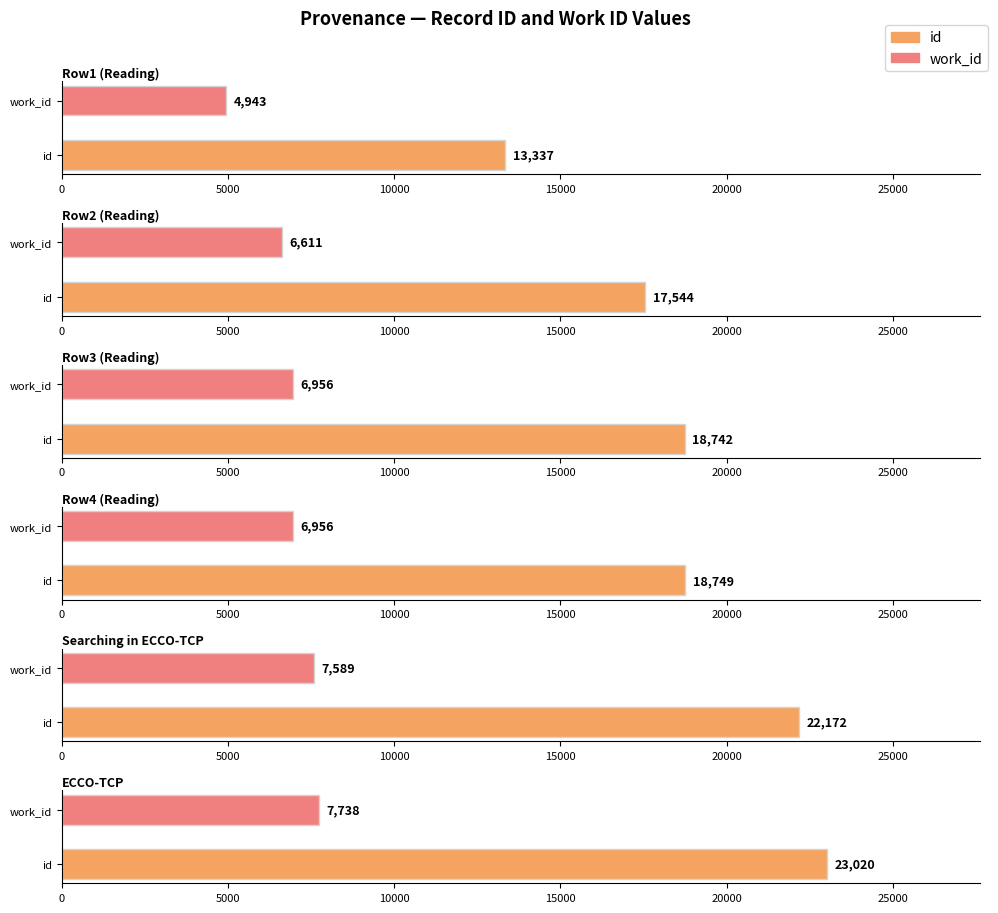

How many data points in Row2 (Reading) are less than 17544?

1